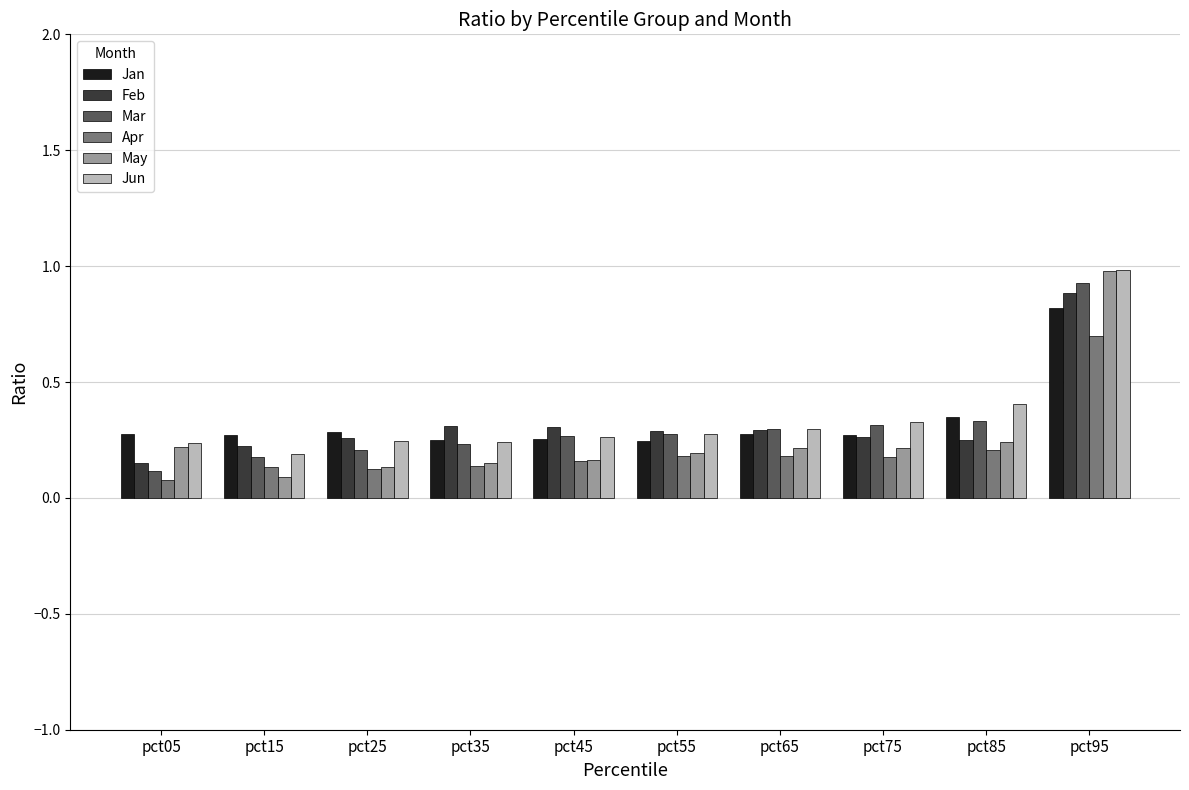

The value of Jun at pct05 is 0.2. True or false?

True